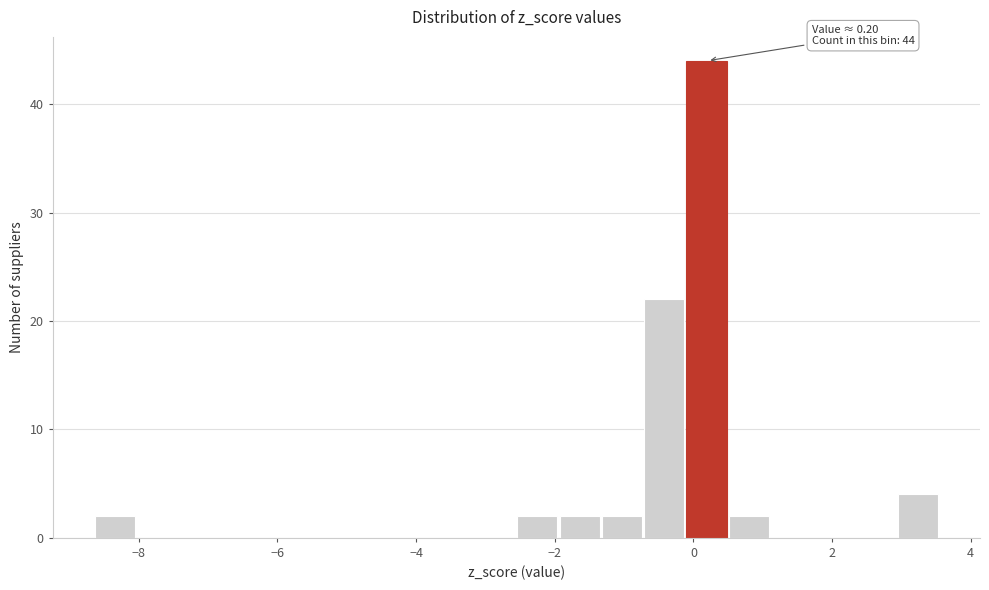

Read against the x-axis, roughly where is the centre of the tallest bar?

0.2